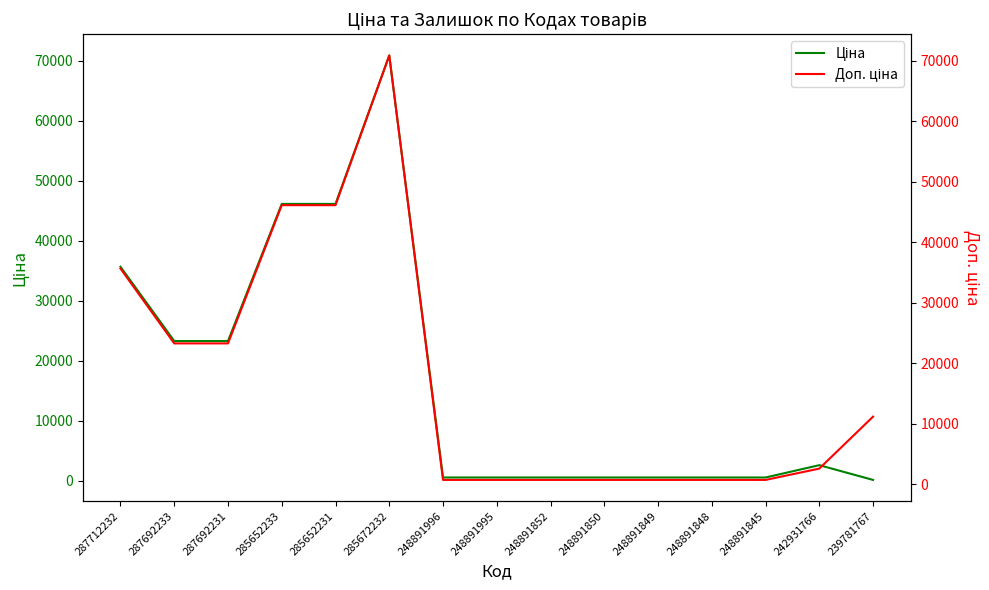

Which category has the lowest value across all series?

239781767